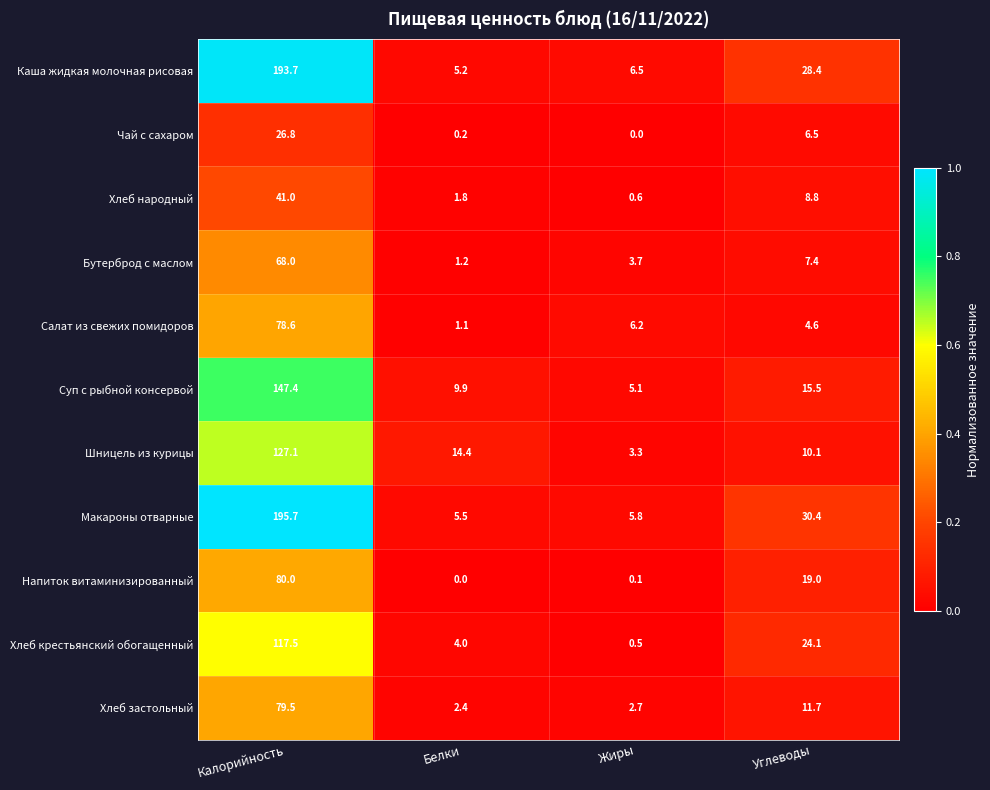

What is the difference between the Макароны отварные values at Углеводы and Белки?

24.9